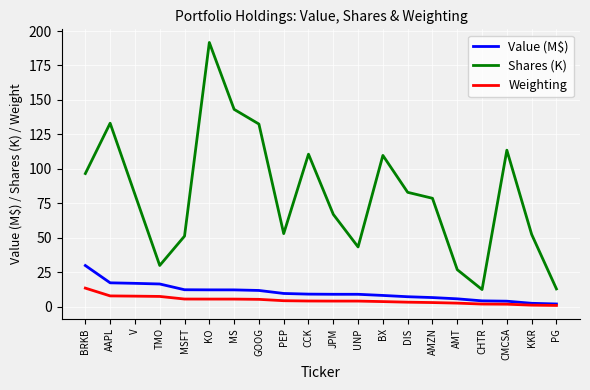

At TMO, list the series in order from largest to smallest.

Shares (K), Value (M$), Weighting